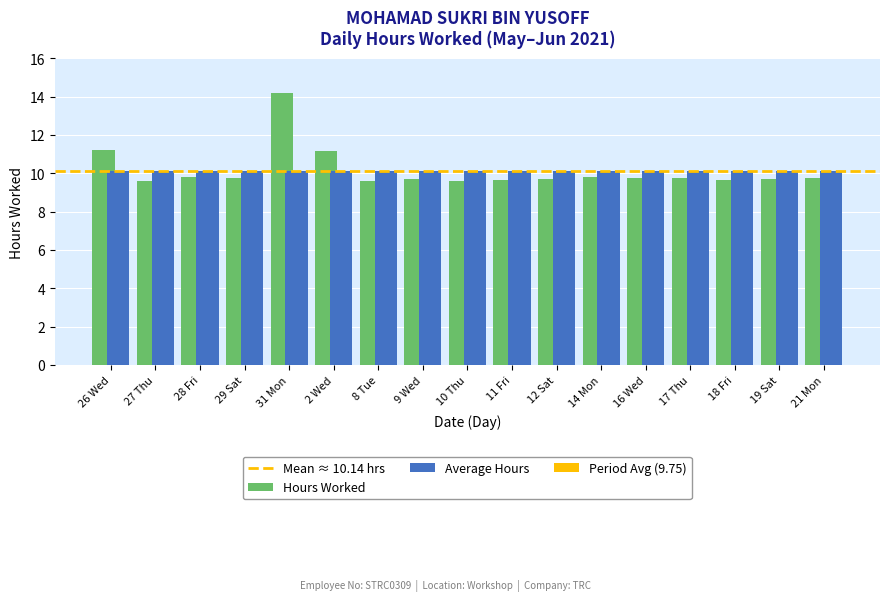

At which category does the chart reach its peak across all series?

31 Mon